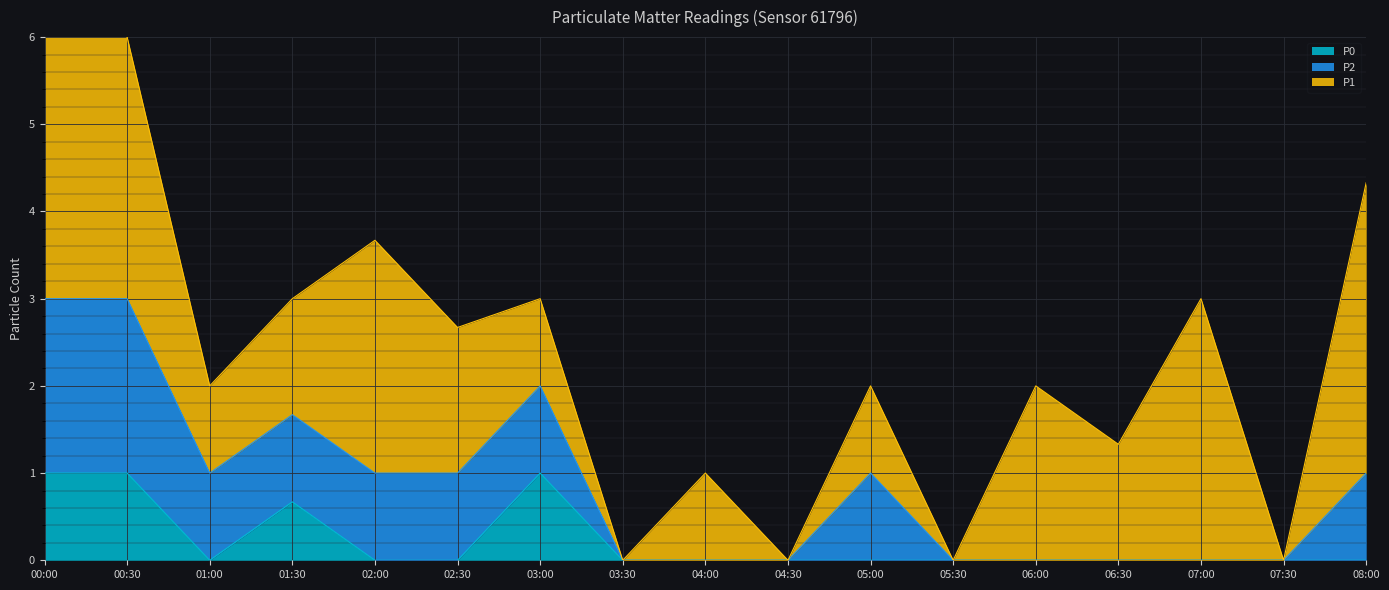

Between 05:30 and 06:00, which is larger?

06:00